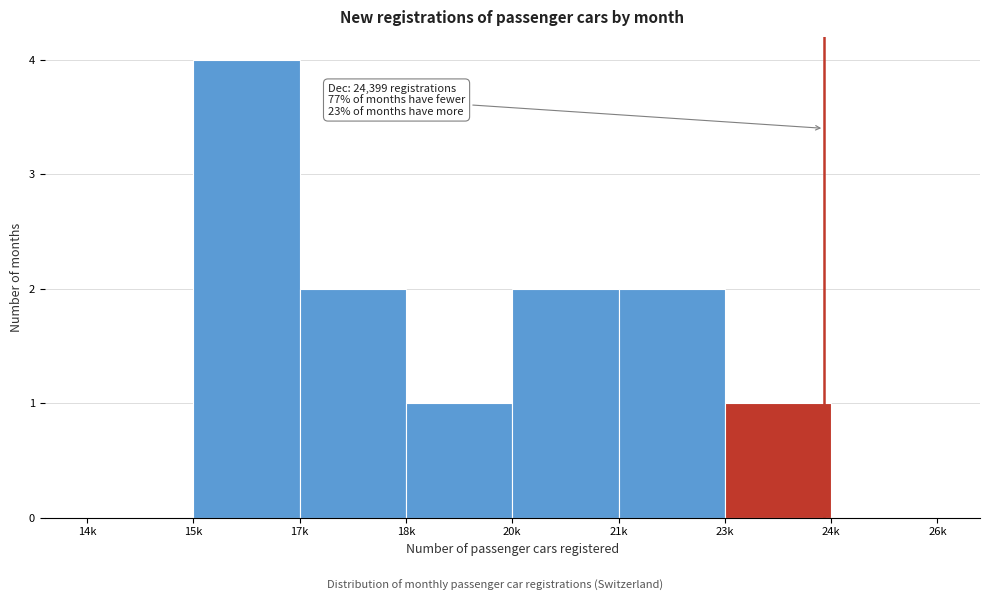

Reading left to right, list all the values displayed in this chart.

14k=0	15k=4	17k=2	18k=1	20k=2	21k=2	23k=1	24k=0